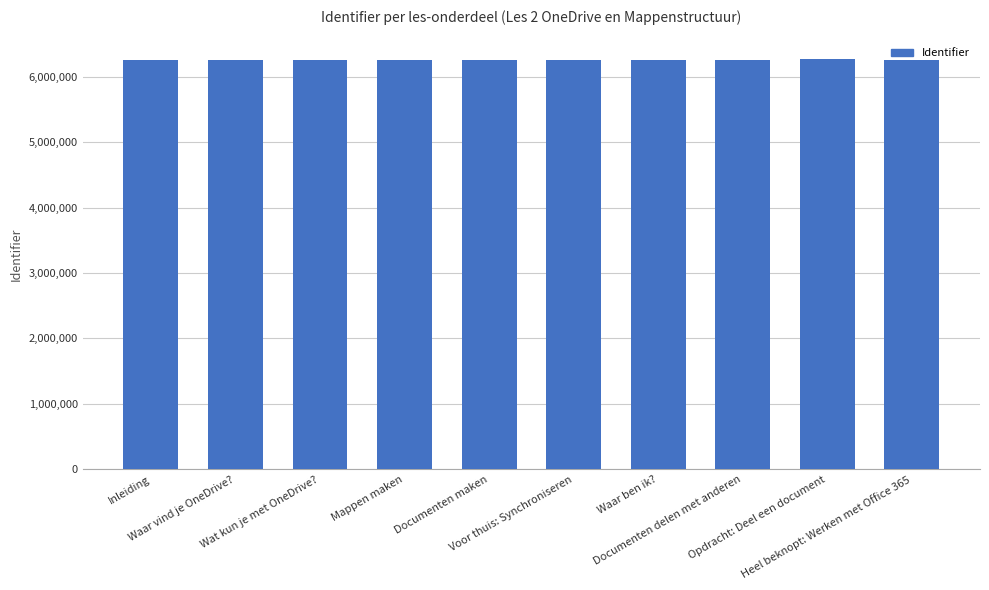

What is the average value?

6250957